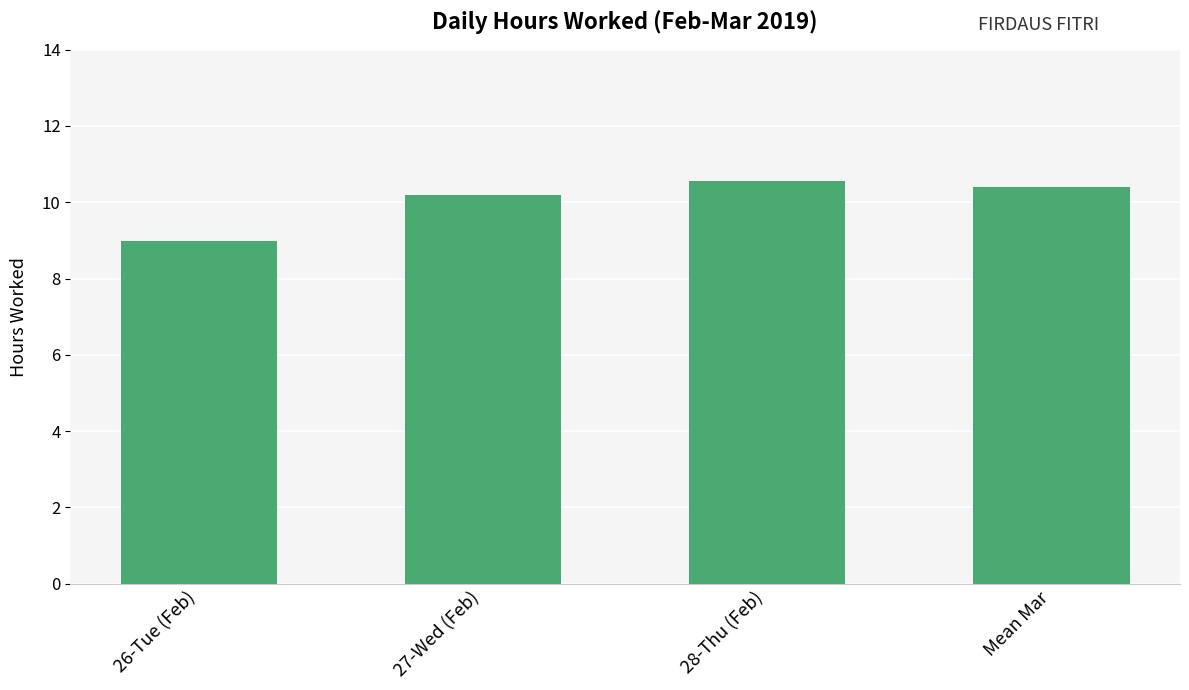

How many categories are shown in the chart?

4